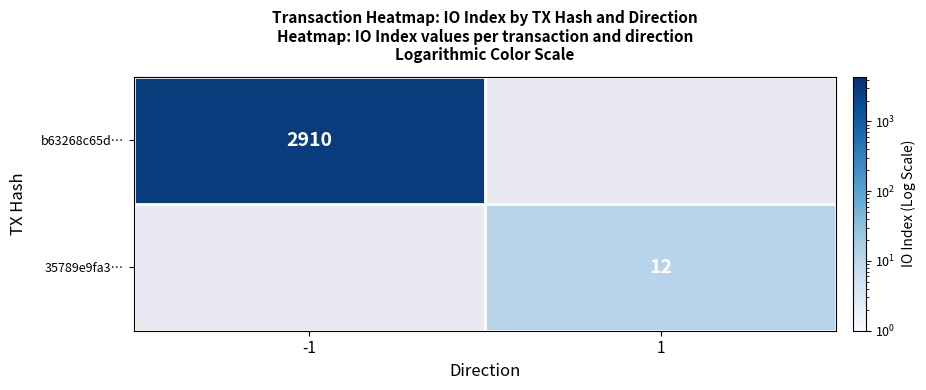

At how many categories does at least one series exceed 315?

1